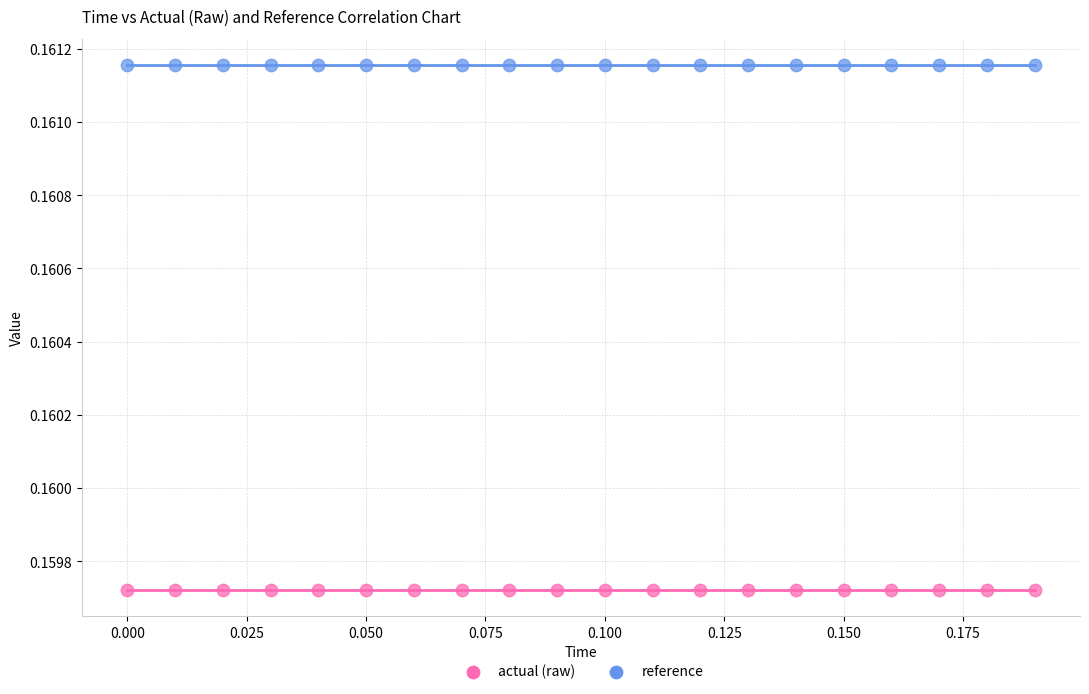

Which series reaches the maximum Y coordinate?

reference